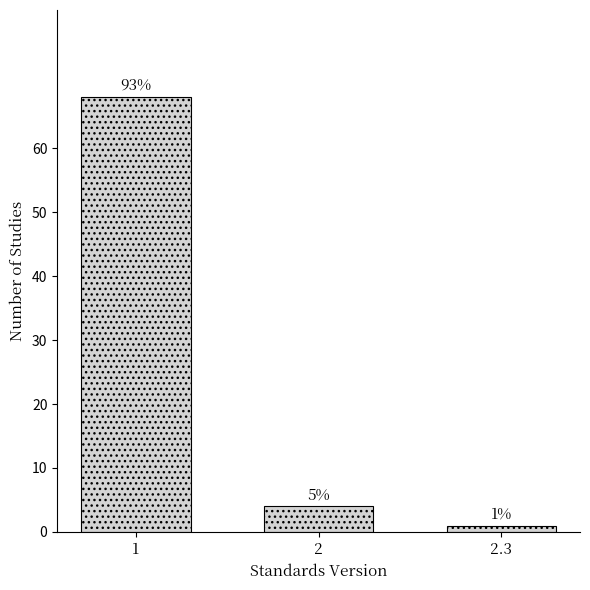

Does the chart contain any negative values?

No